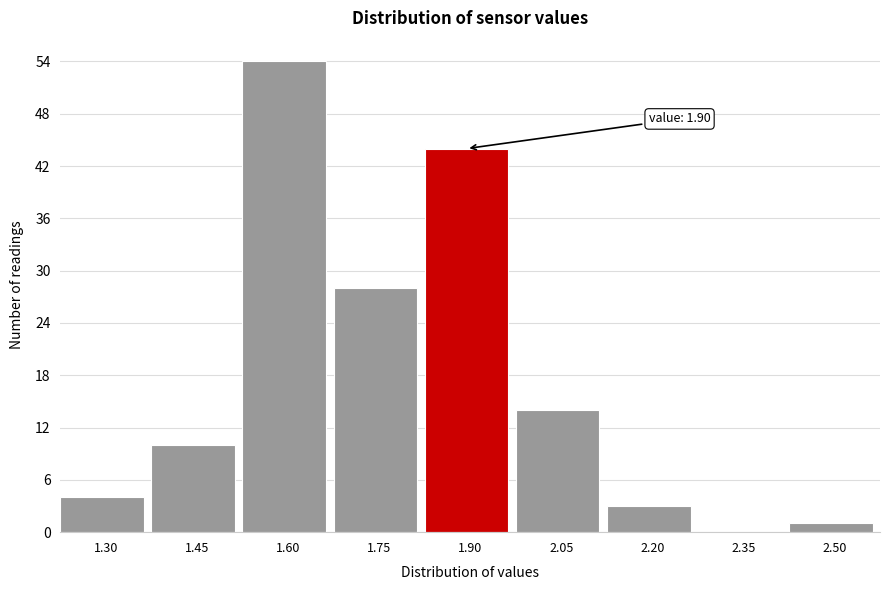

Reading left to right, extract all data points from this chart.

1.30=4	1.45=10	1.60=54	1.75=28	1.90=44	2.05=14	2.20=3	2.35=0	2.50=1